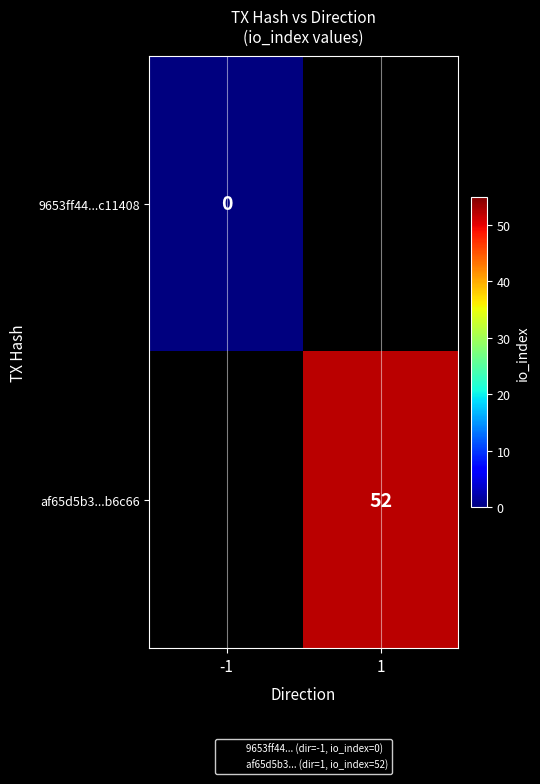

At 1, list the series in order from smallest to largest.

9653ff44...c11408, af65d5b3...b6c66